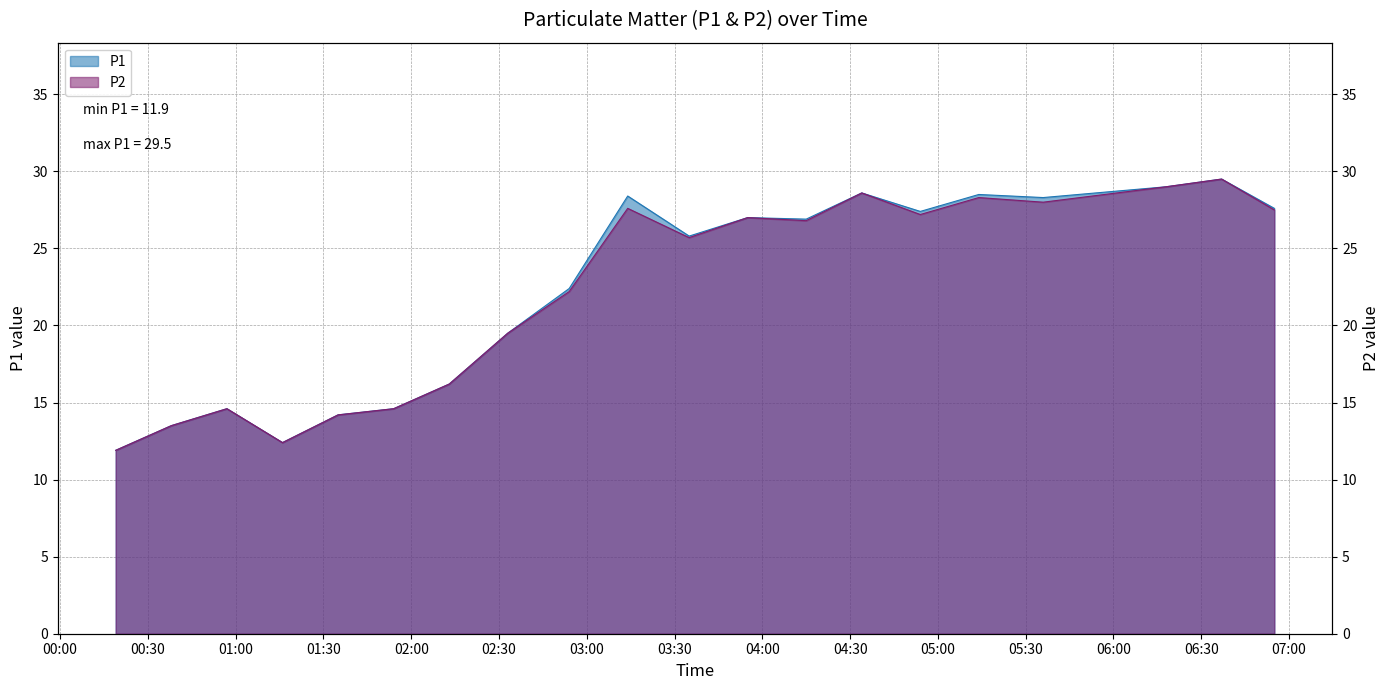

Between 2020/02/06 01:35 and 2020/02/06 01:54, which series saw the biggest shift?

P1